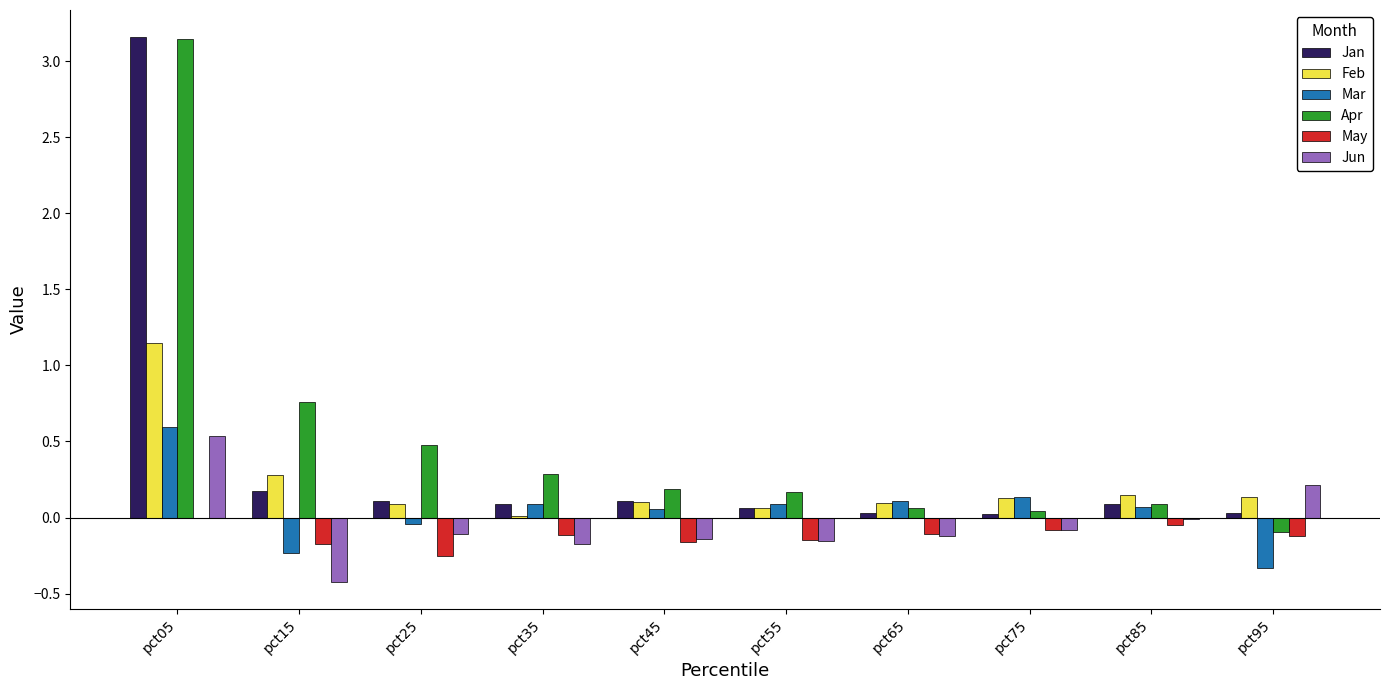

Which category has the highest value in the Feb series?

pct05